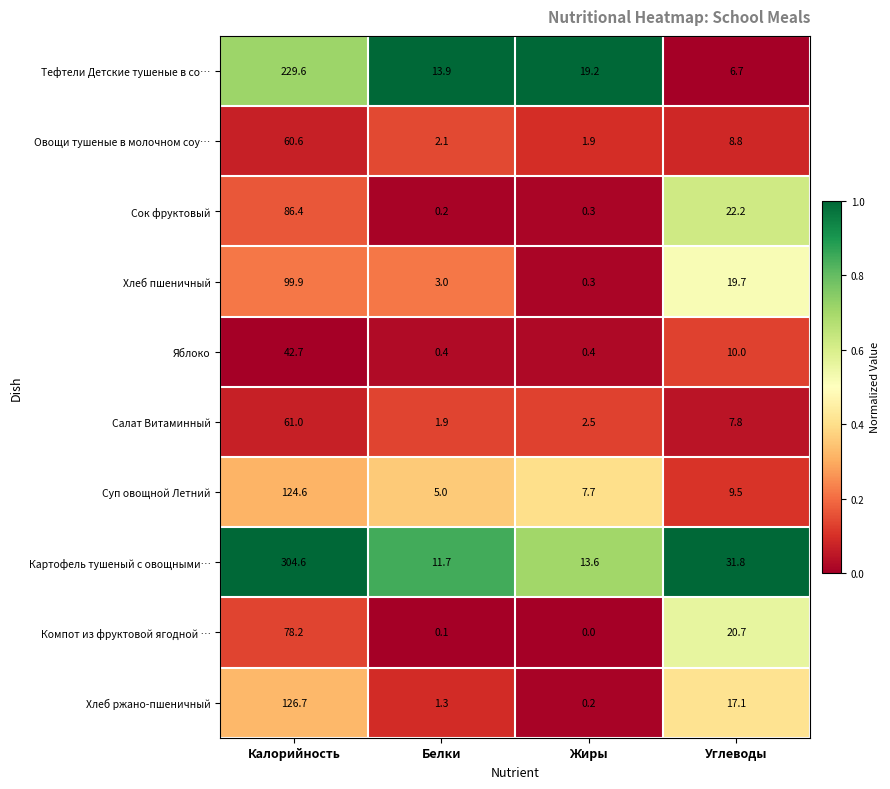

What is the approximate value of Хлеб пшеничный at Углеводы?

19.7